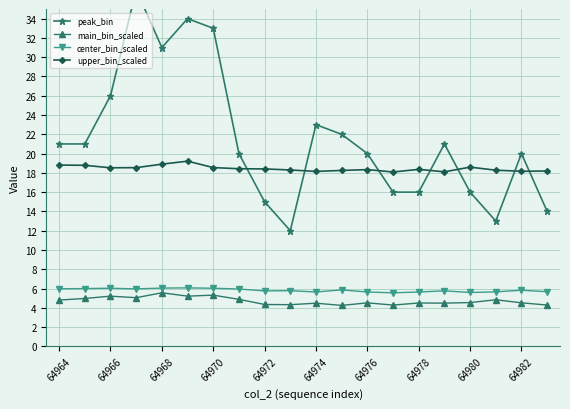

True or false: center_bin_scaled and upper_bin_scaled cross at least once.

False